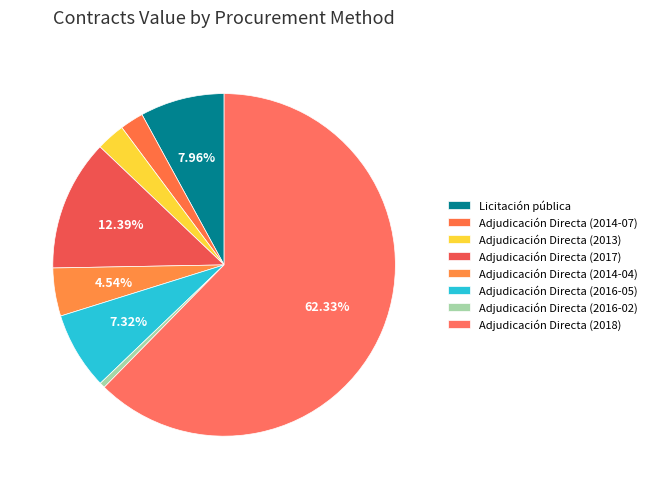

Which category accounts for the majority?

Adjudicación Directa (2018)